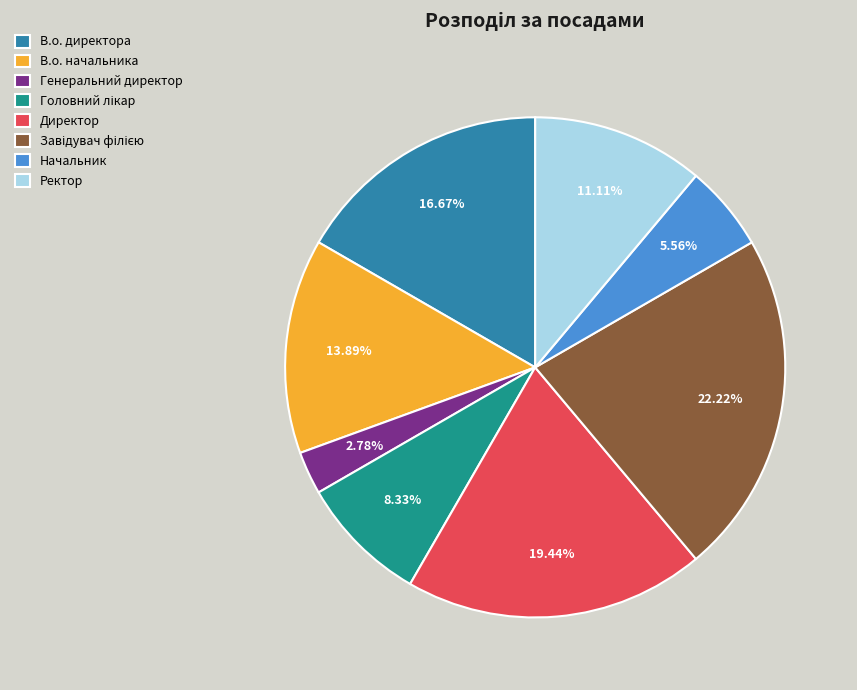

Approximately how many times larger is the value at В.о. директора compared to В.о. начальника?

1.2